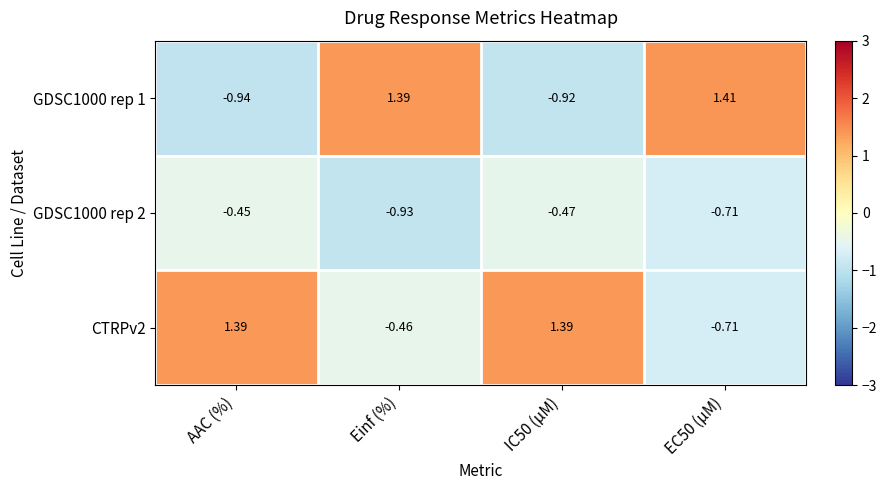

At which label does CTRPv2 first exceed 1?

AAC (%)